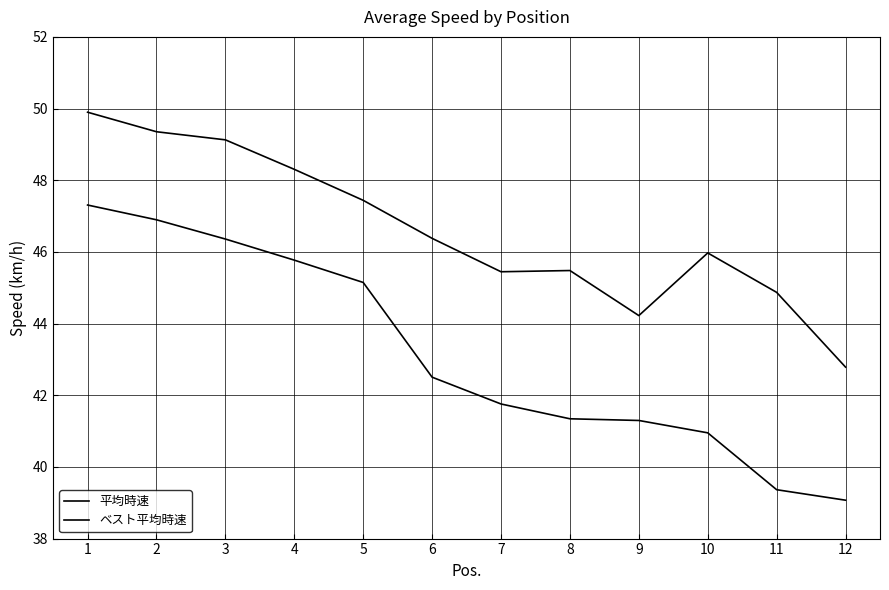

Does the chart display data point markers on the line(s)?

No